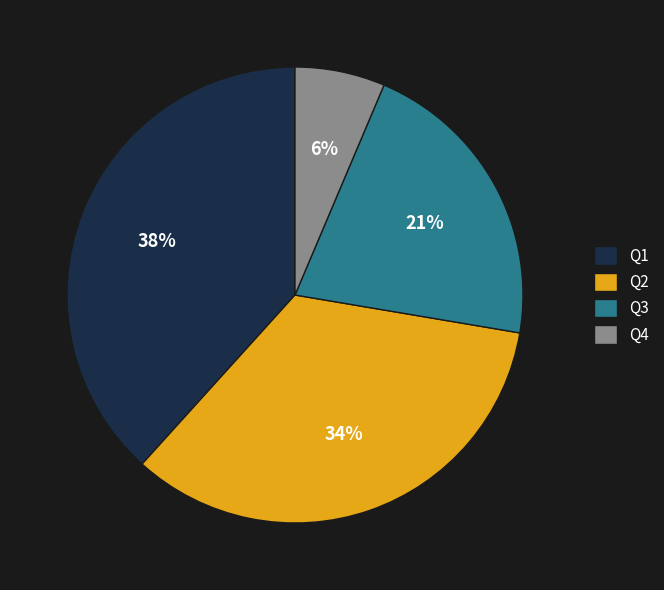

What is the smallest slice in the pie chart?

Q4